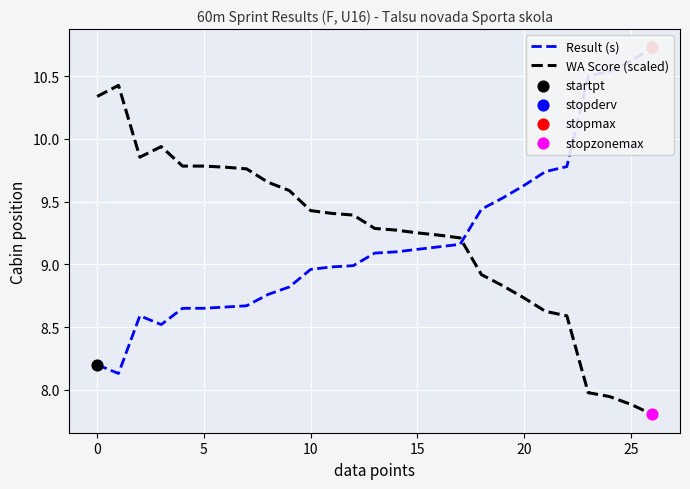

Which series has the largest Y range (max minus min)?

WA Score (scaled)